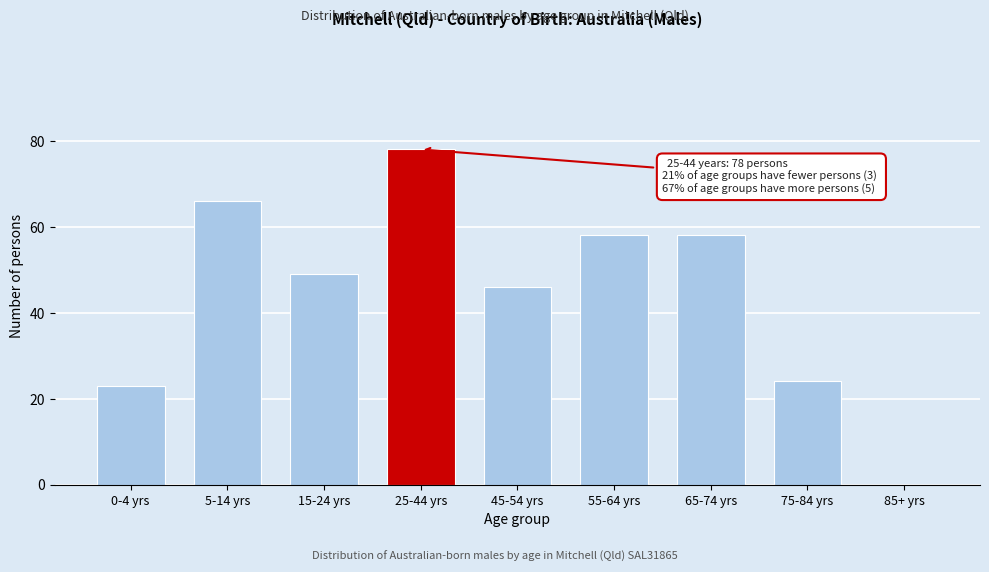

Reading right to left, what are all the values shown in this chart?

85+ yrs=0	75-84 yrs=24	65-74 yrs=58	55-64 yrs=58	45-54 yrs=46	25-44 yrs=78	15-24 yrs=49	5-14 yrs=66	0-4 yrs=23